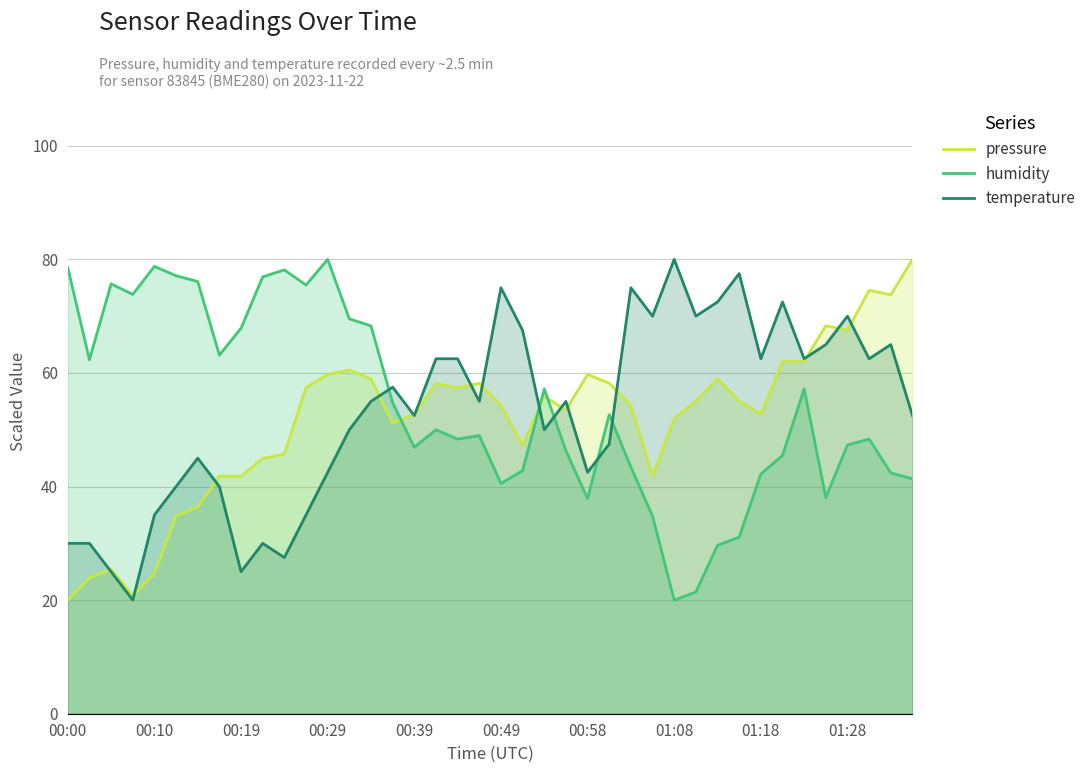

True or false: temperature has more than 0 points higher than both neighbors.

True